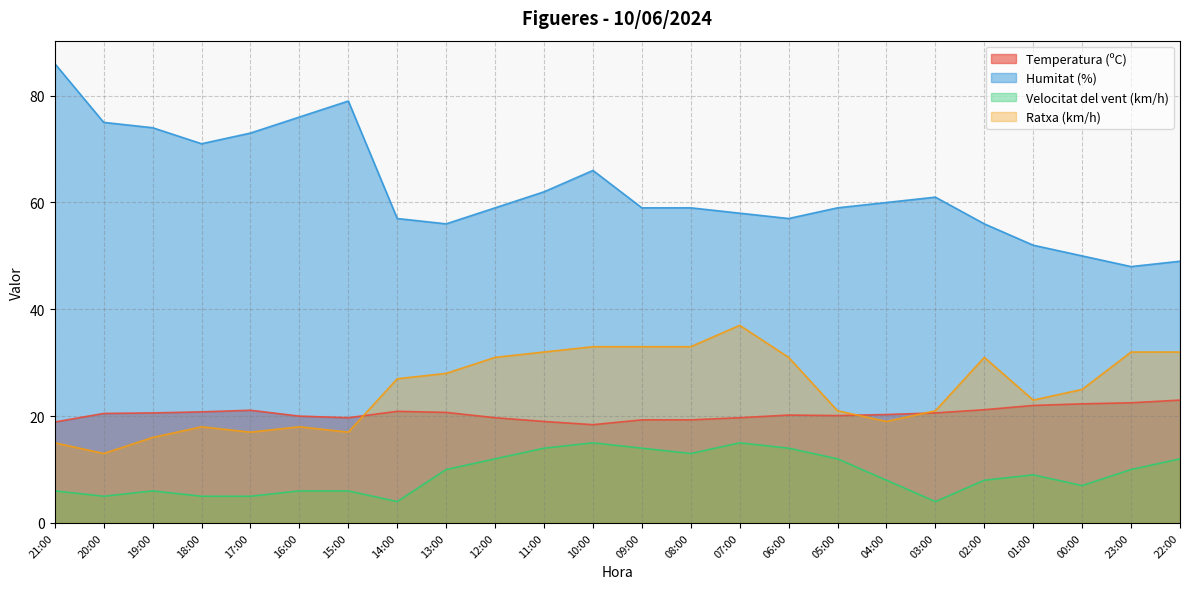

What is the label of the 3rd point from the right?

00:00